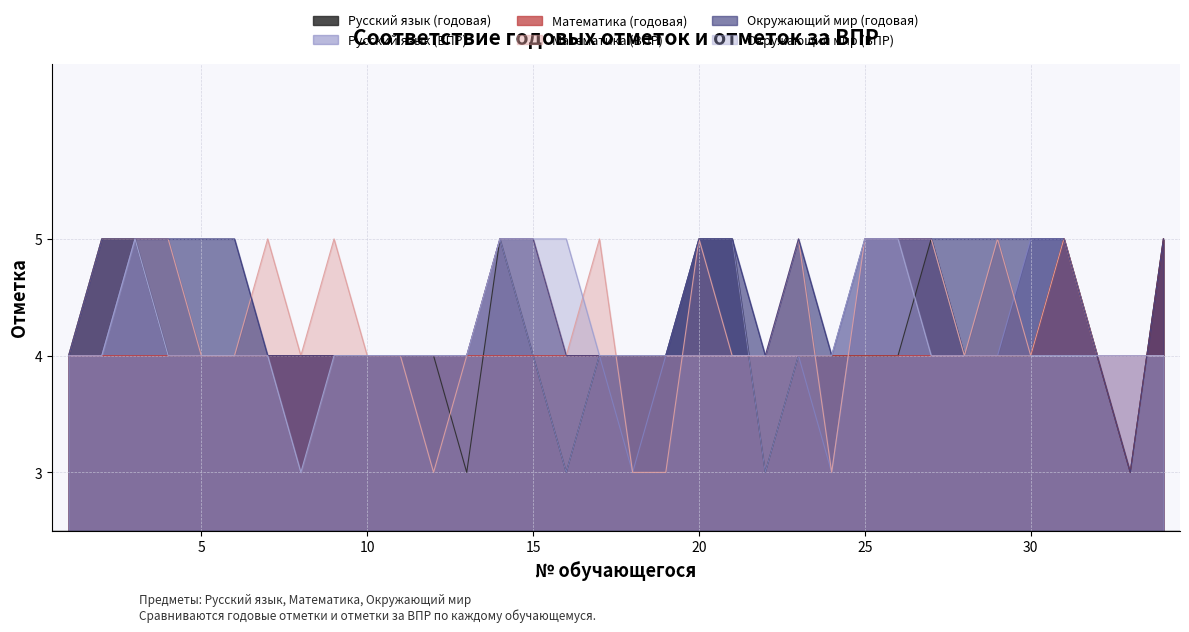

Reading right to left, transcribe all the data shown in this chart.

Русский язык (годовая): 34=5	33=3	32=4	31=5	30=4	29=4	28=4	27=5	26=4	25=4	24=4	23=4	22=3	21=5	20=5	19=4	18=4	17=4	16=3	15=4	14=5	13=3	12=4	11=4	10=4	9=4	8=4	7=4	6=4	5=4	4=4	3=5	2=5	1=4
Русский язык (ВПР): 34=4	33=4	32=4	31=5	30=5	29=4	28=4	27=5	26=5	25=5	24=3	23=4	22=3	21=5	20=5	19=4	18=3	17=4	16=3	15=4	14=5	13=4	12=4	11=4	10=4	9=4	8=4	7=4	6=4	5=4	4=4	3=5	2=4	1=4
Математика (годовая): 34=5	33=3	32=4	31=5	30=4	29=4	28=4	27=4	26=4	25=4	24=4	23=4	22=4	21=4	20=4	19=4	18=4	17=4	16=4	15=4	14=4	13=4	12=4	11=4	10=4	9=4	8=4	7=4	6=4	5=4	4=4	3=4	2=4	1=4
Математика (ВПР): 34=4	33=4	32=4	31=5	30=4	29=5	28=4	27=5	26=5	25=5	24=3	23=5	22=4	21=4	20=5	19=3	18=3	17=5	16=4	15=5	14=5	13=4	12=3	11=4	10=4	9=5	8=4	7=5	6=4	5=4	4=5	3=5	2=5	1=4
Окружающий мир (годовая): 34=5	33=3	32=4	31=5	30=5	29=5	28=5	27=5	26=5	25=5	24=4	23=5	22=4	21=5	20=5	19=4	18=4	17=4	16=4	15=5	14=5	13=4	12=4	11=4	10=4	9=4	8=4	7=4	6=5	5=5	4=5	3=5	2=5	1=4
Окружающий мир (ВПР): 34=4	33=4	32=4	31=4	30=4	29=4	28=4	27=4	26=5	25=5	24=4	23=4	22=4	21=4	20=4	19=4	18=4	17=4	16=5	15=5	14=5	13=4	12=4	11=4	10=4	9=4	8=3	7=4	6=4	5=4	4=4	3=5	2=4	1=4